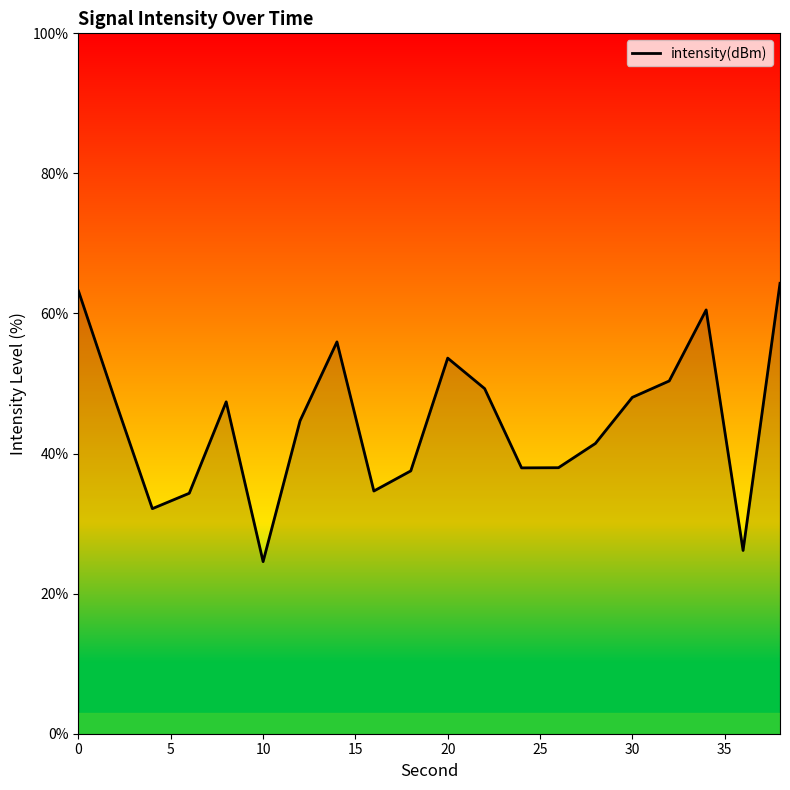

Count the number of categories in the chart.

20